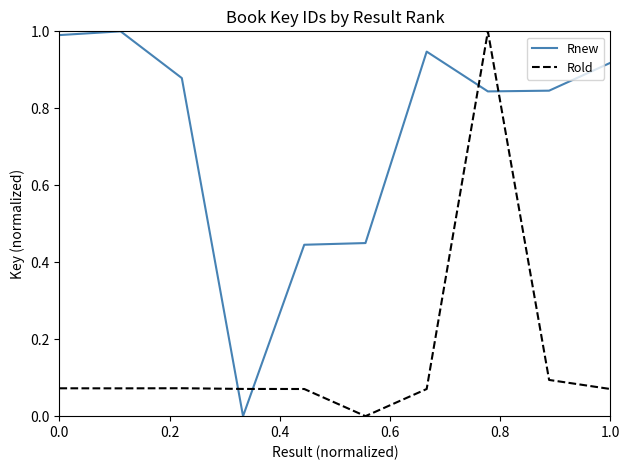

What is the highest value of the Rnew series?

1.0